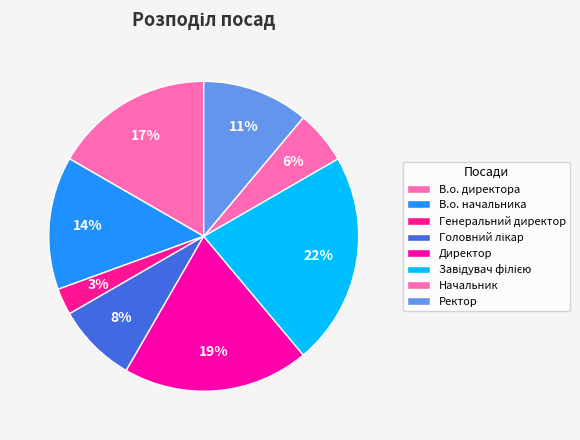

How many segments does this pie chart have?

8